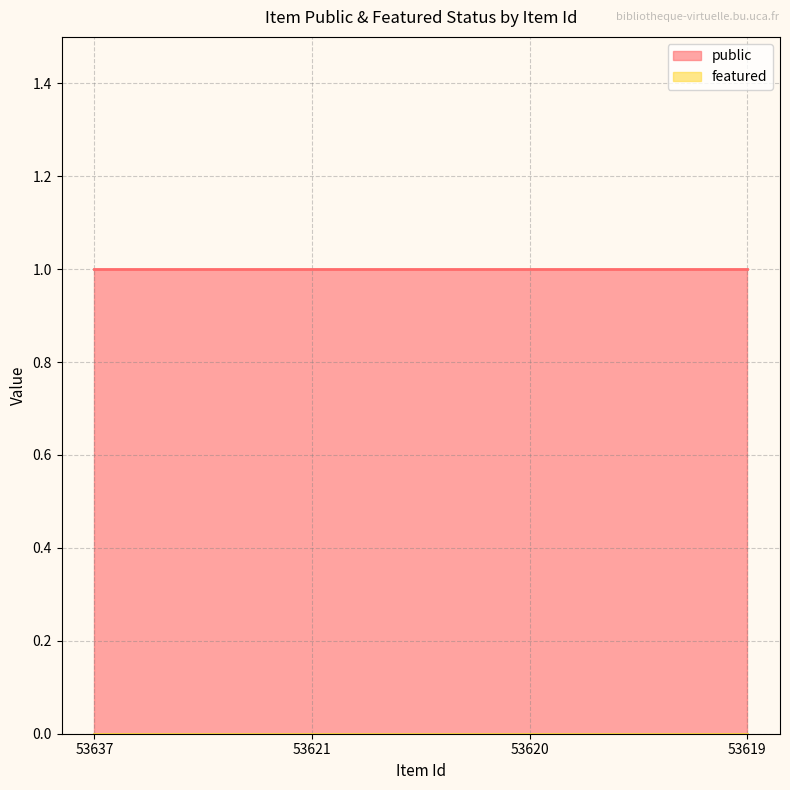

Reading left to right, extract all data points from this chart.

public: 53637=1	53621=1	53620=1	53619=1
featured: 53637=0	53621=0	53620=0	53619=0